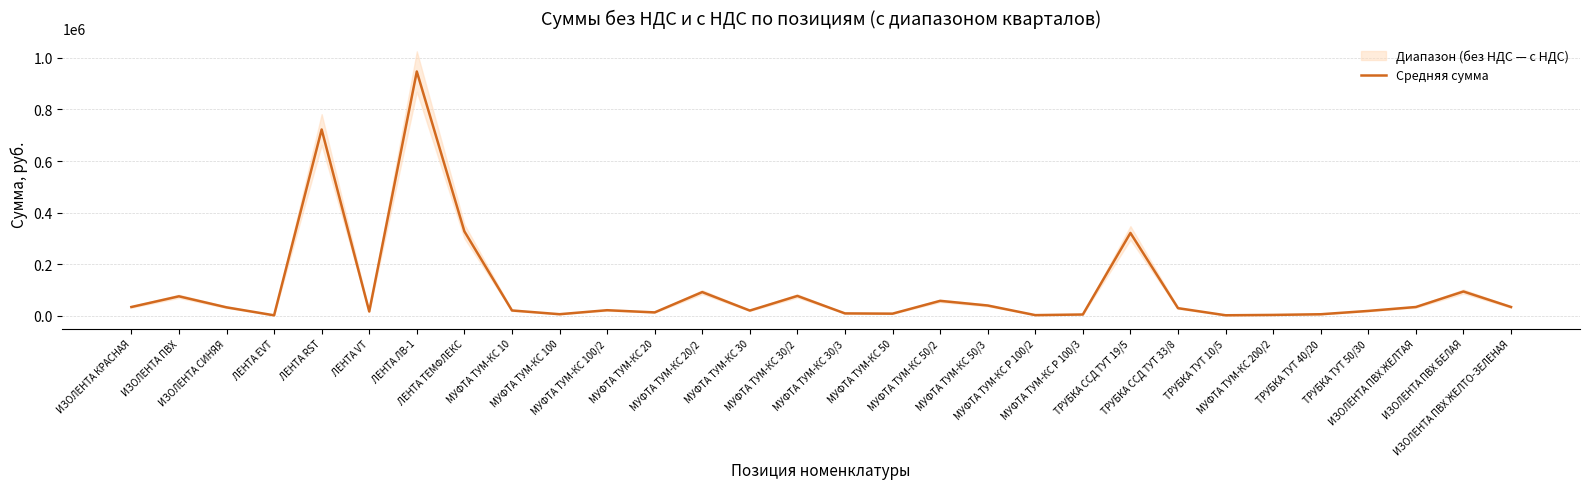

Does the chart display data point markers on the line(s)?

No